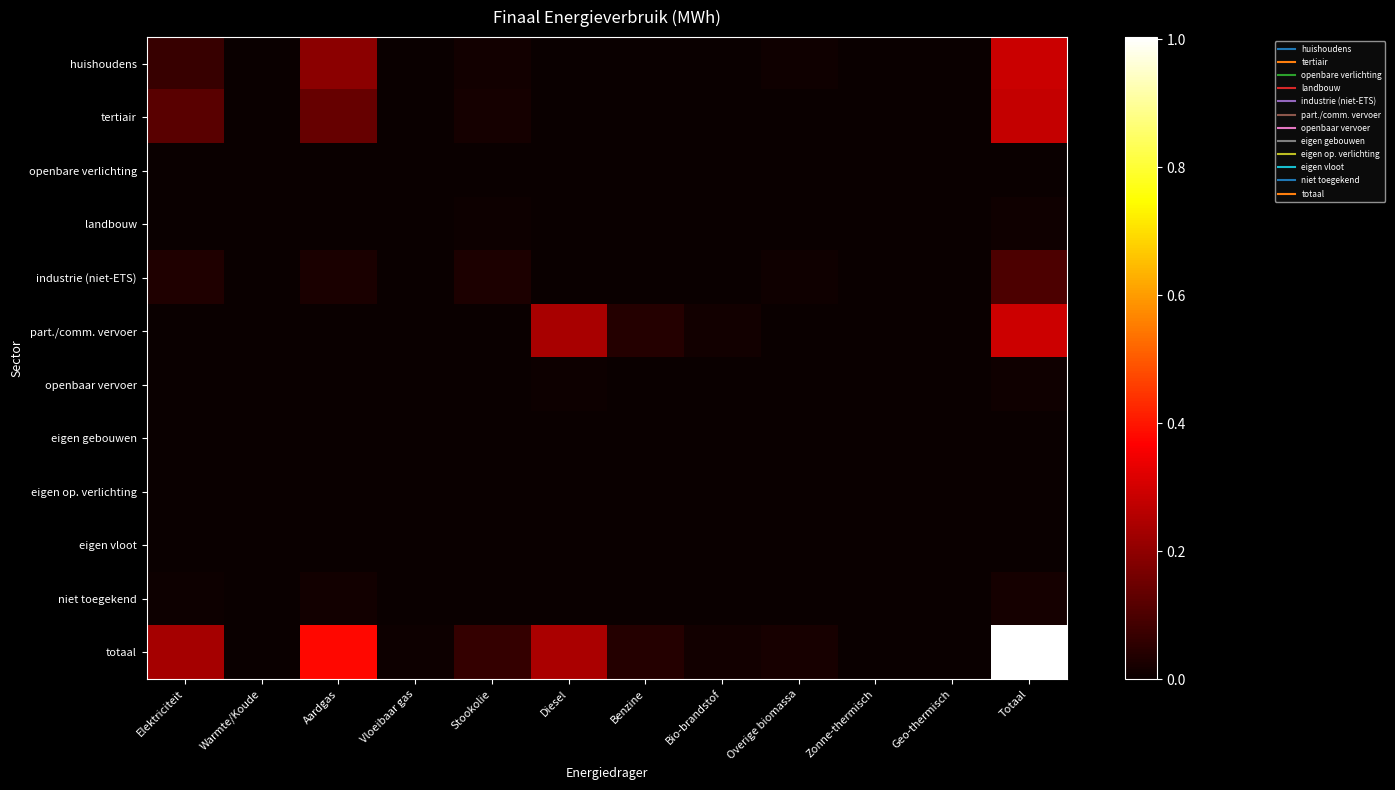

Which series has the largest range (max minus min)?

totaal